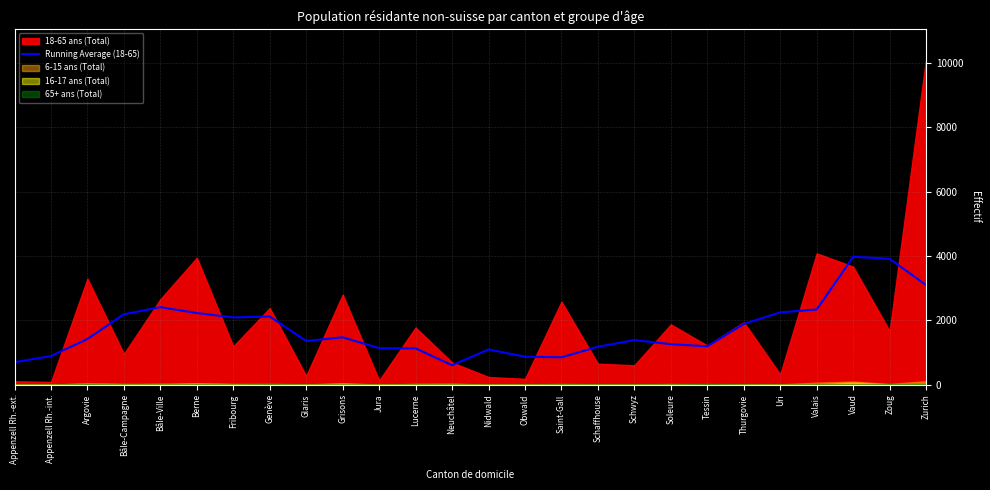

Which label corresponds to the smallest value in the chart?

Neuchâtel